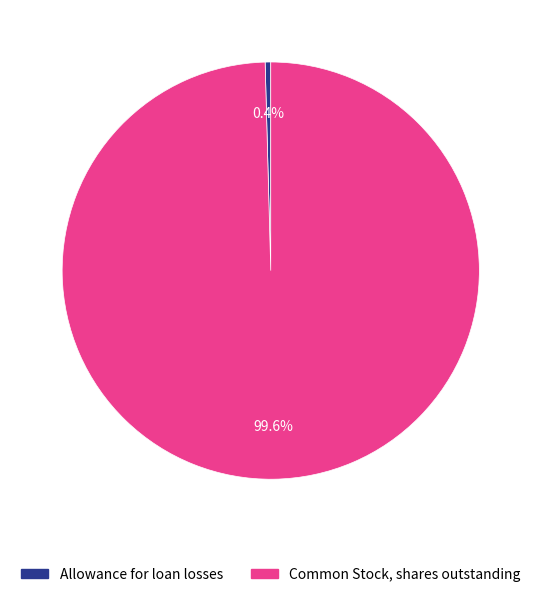

How many slices are in this pie chart?

2